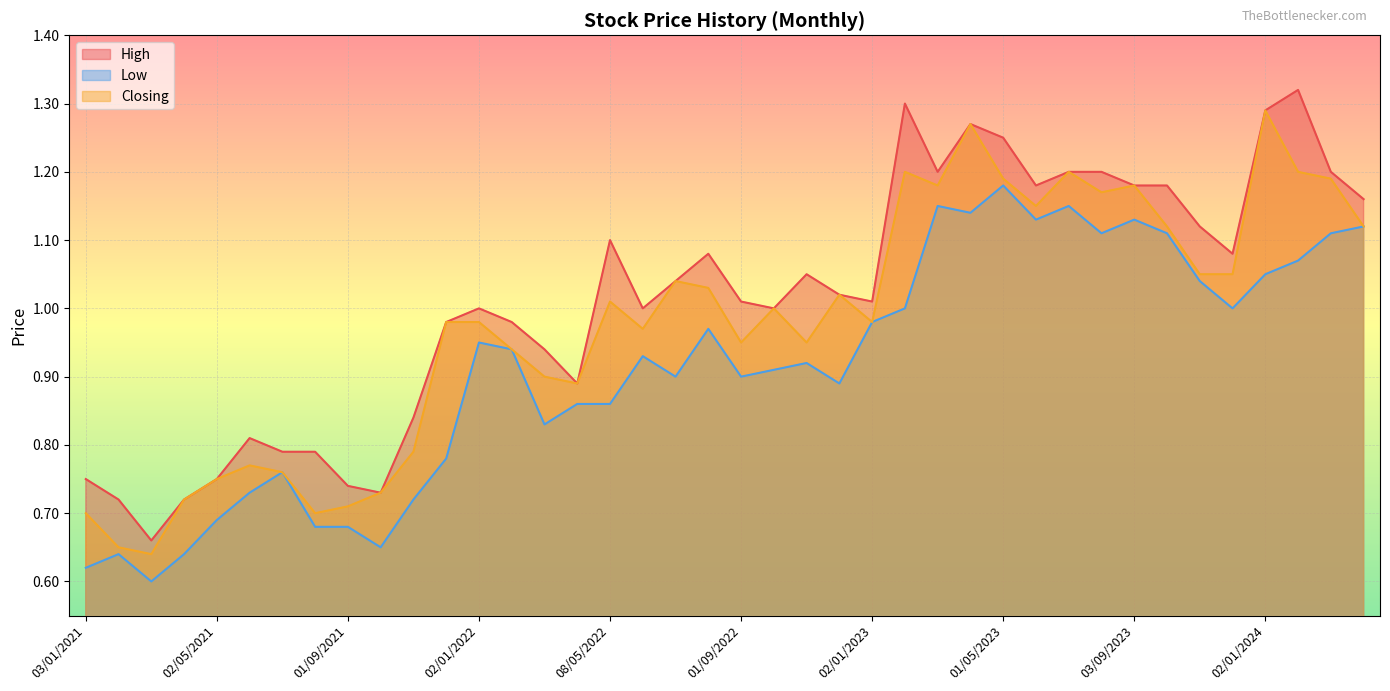

Is it true that Closing equals 0.2 at 01/02/2021?

False